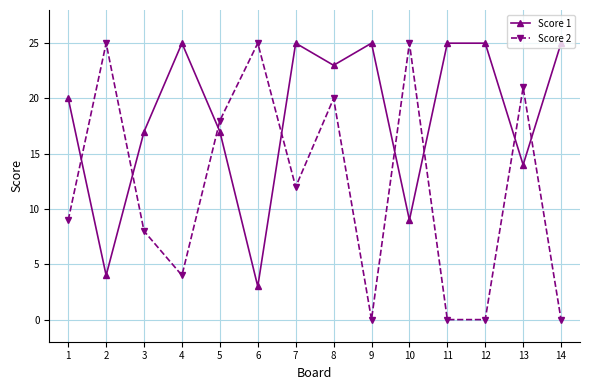

Reading left to right, list all the values displayed in this chart.

Score 1: 1=20	2=4	3=17	4=25	5=17	6=3	7=25	8=23	9=25	10=9	11=25	12=25	13=14	14=25
Score 2: 1=9	2=25	3=8	4=4	5=18	6=25	7=12	8=20	9=0	10=25	11=0	12=0	13=21	14=0